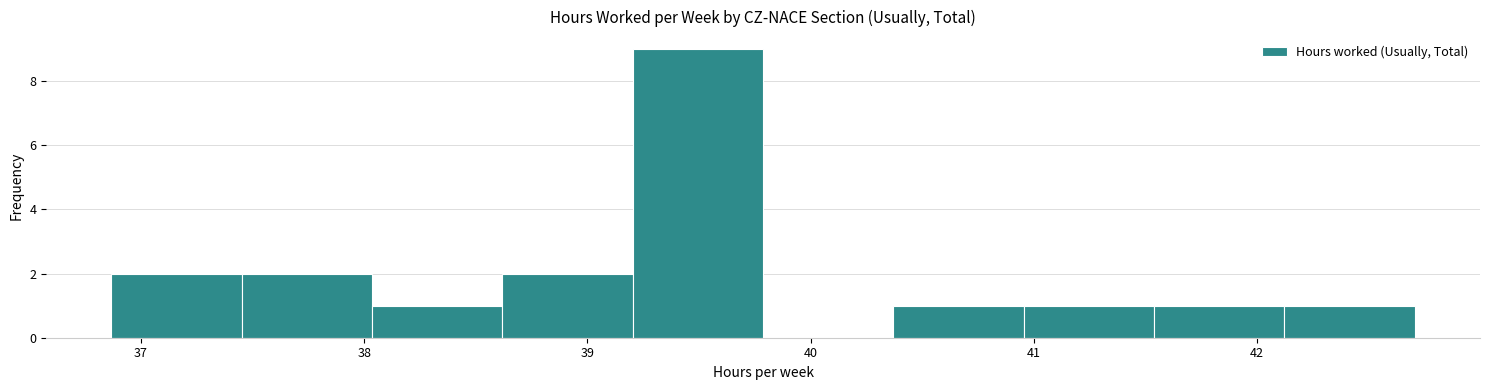

Reading left to right, list every bar in this chart as the range it spans on the x-axis followed by its height. Neither the bar edges nor the heights are printed on the chart, so give them approximately, as read against the axes.

36.9 to 37.5: 2
37.5 to 38.0: 2
38.0 to 38.6: 1
38.6 to 39.2: 2
39.2 to 39.8: 9
39.8 to 40.4: 0
40.4 to 41.0: 1
41.0 to 41.5: 1
41.5 to 42.1: 1
42.1 to 42.7: 1